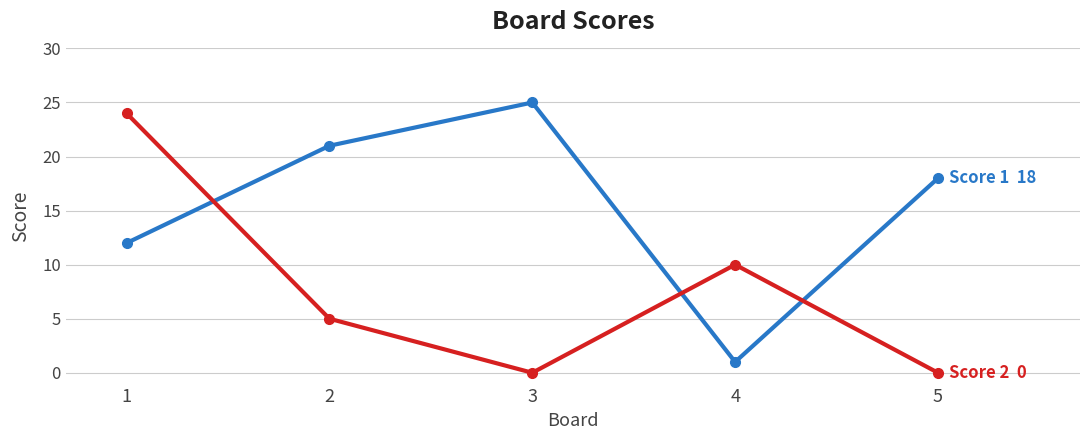

What is the greatest value displayed?

25